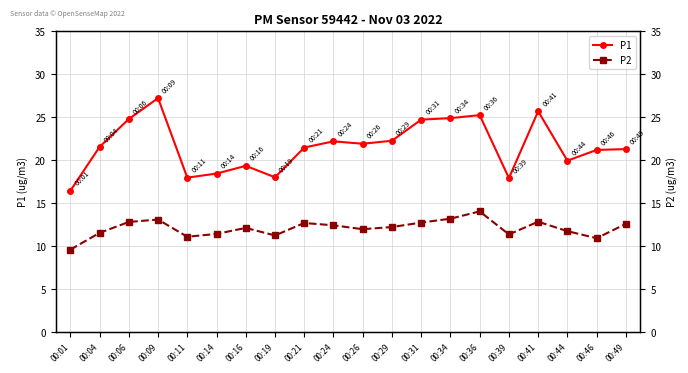

True or false: P1 and P2 intersect in this chart.

False